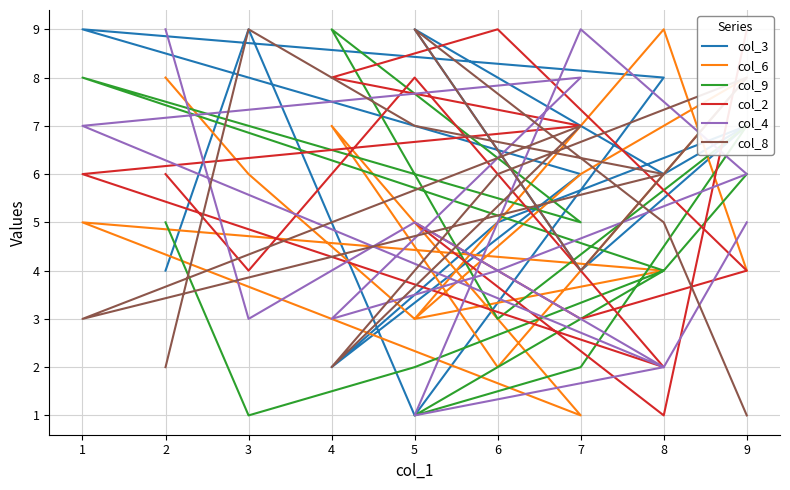

What is the difference between the maximum and minimum values in the col_8 series?

8